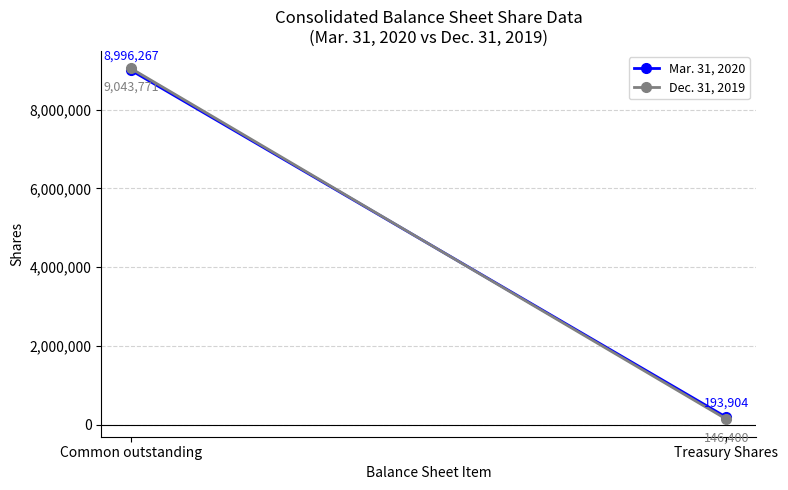

What is the label of the 1st point from the right?

Treasury Shares